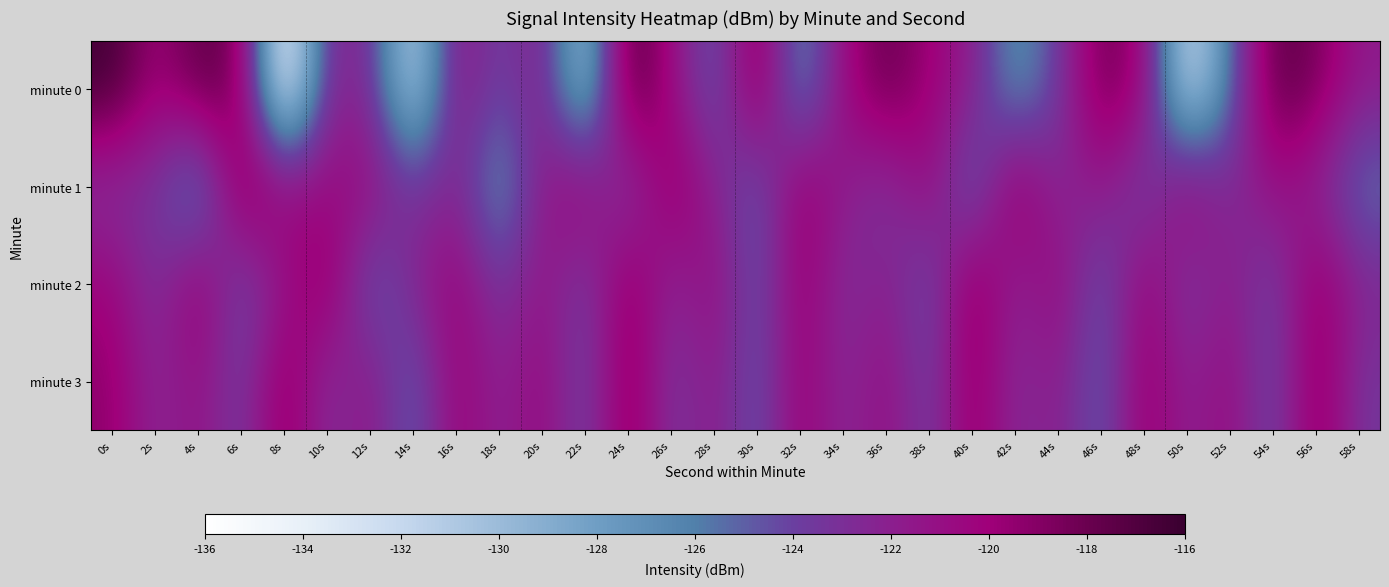

Which series has the largest total across all categories?

minute 3